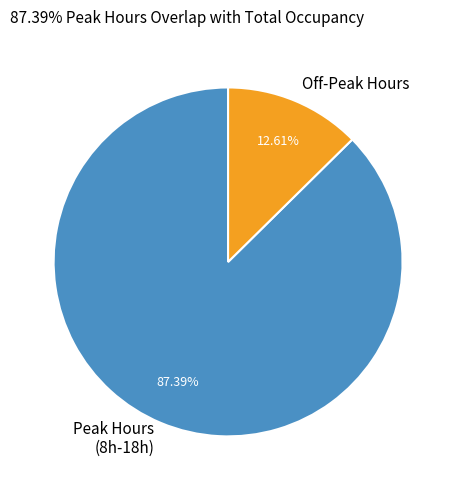

Is the sum of Off-Peak Hours and Peak Hours (8h-18h) greater than half?

Yes